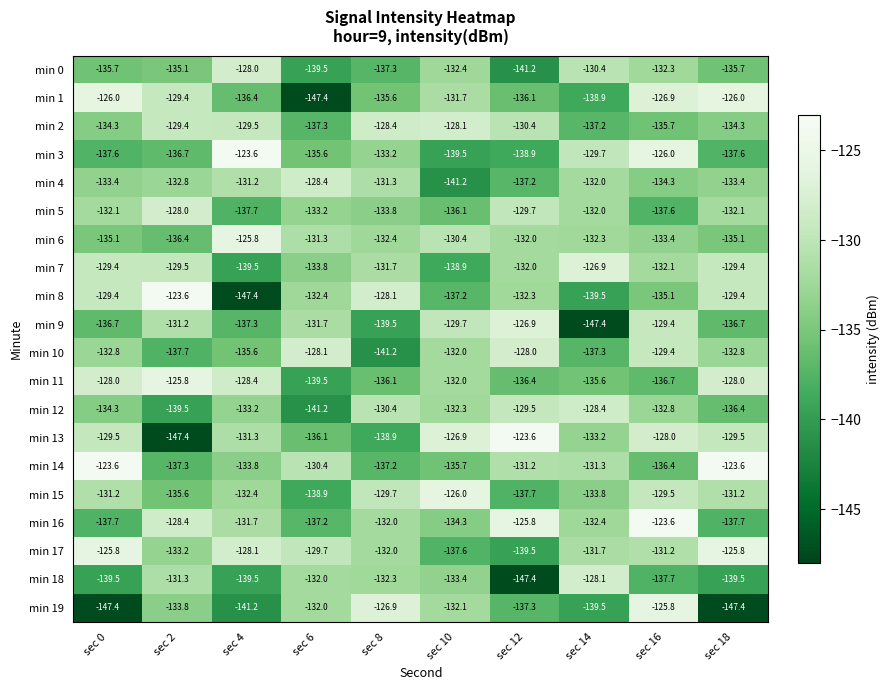

At which label is min 18 closest to -137?

sec 16